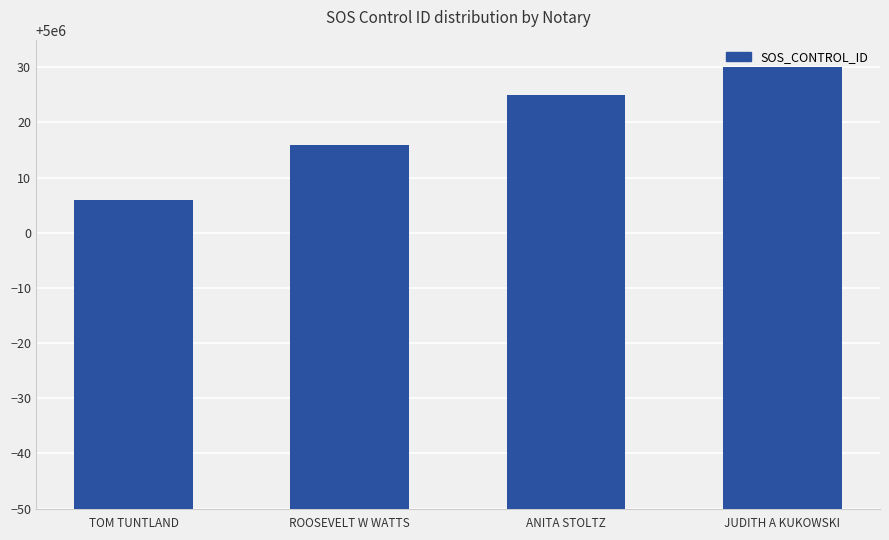

Count the number of data series in this chart.

1